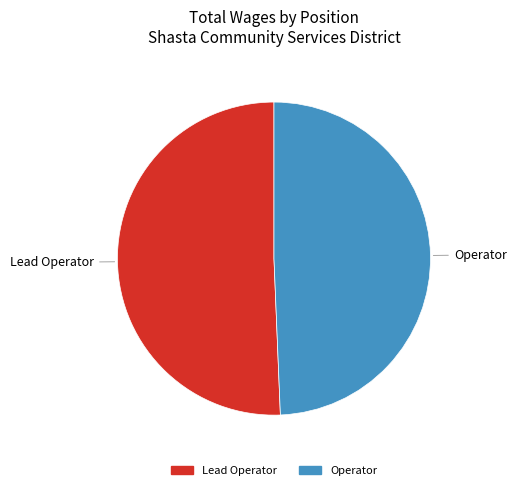

Does Lead Operator account for over 50% of the chart?

Yes